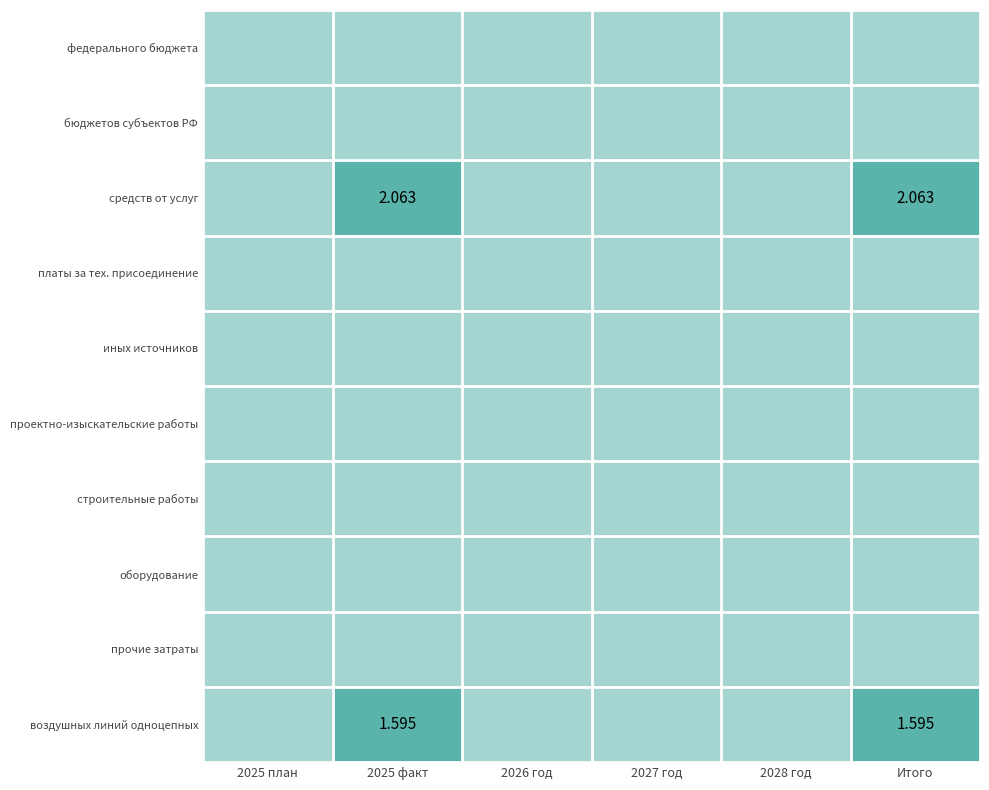

Count the number of data series in this chart.

10